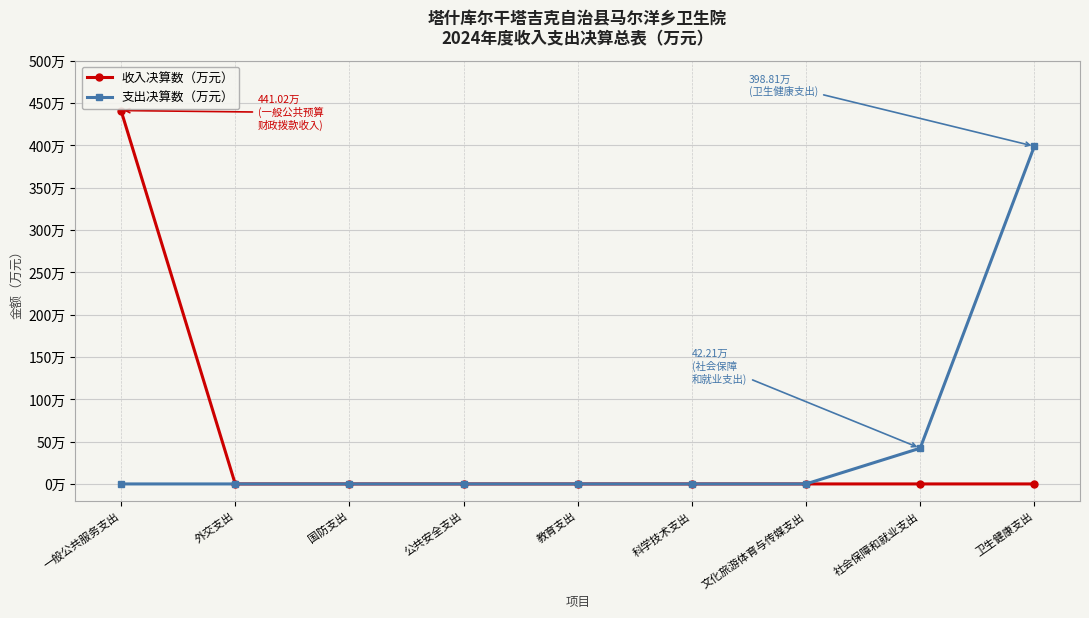

Is this an area chart (filled region under the line)?

No